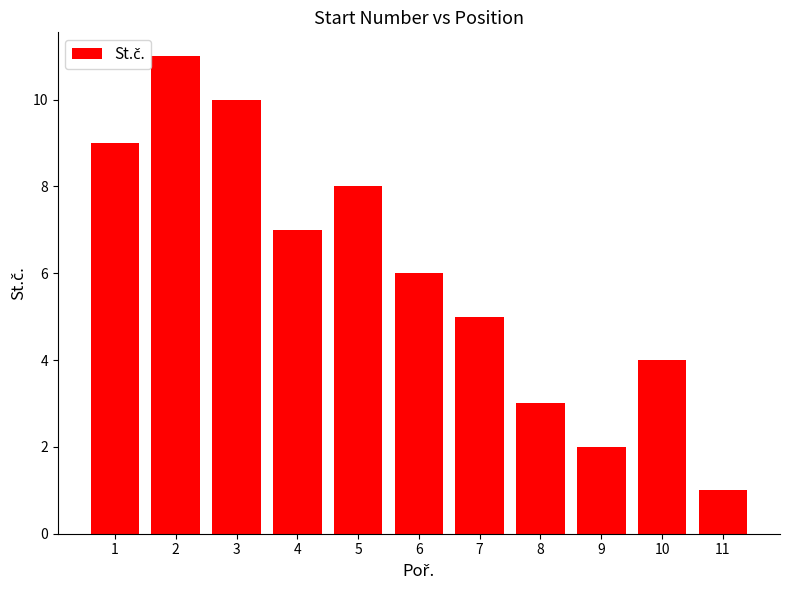

The chart shows a value of 8 at 5. True or false?

True